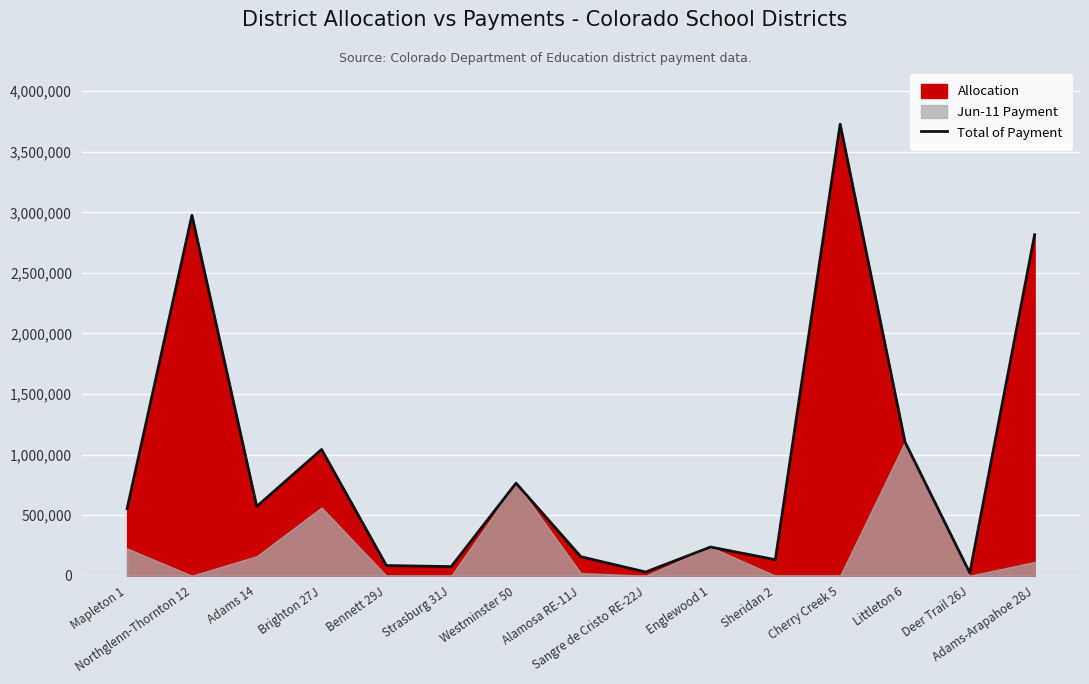

What is the difference between the values at Strasburg 31J and Cherry Creek 5?

3652925